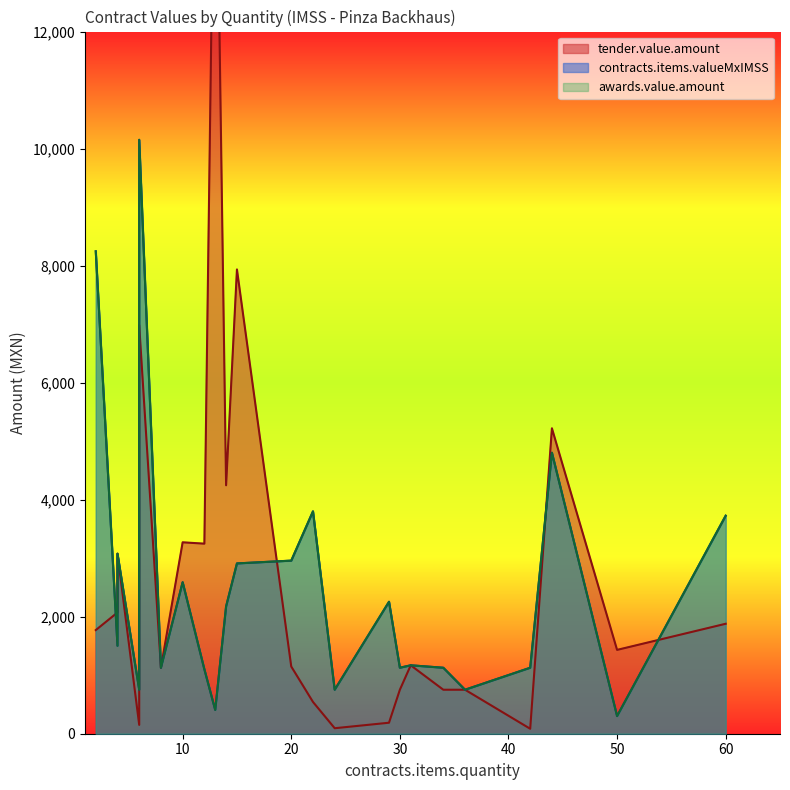

The tender.value.amount series shows 554.0 at 8. True or false?

False